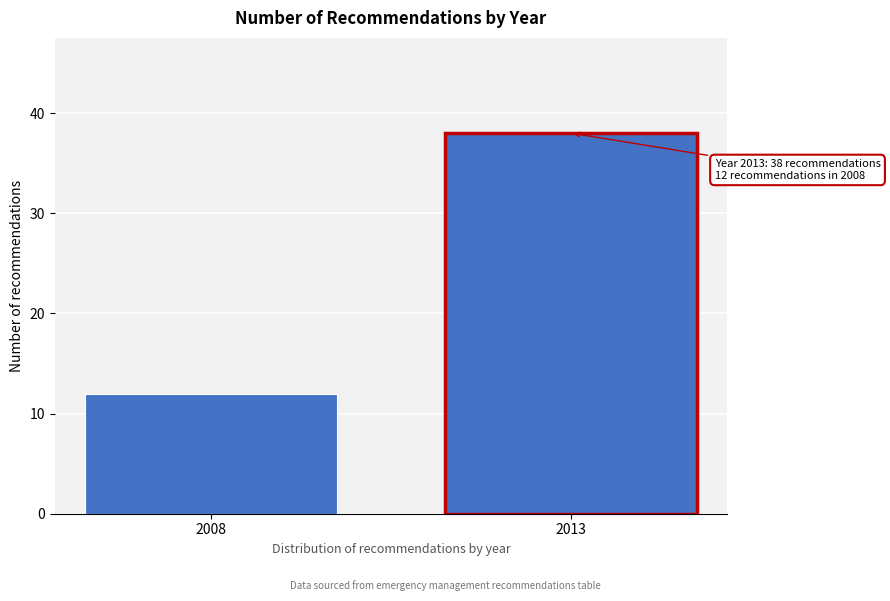

Reading left to right, list all the values displayed in this chart.

2008=12	2013=38